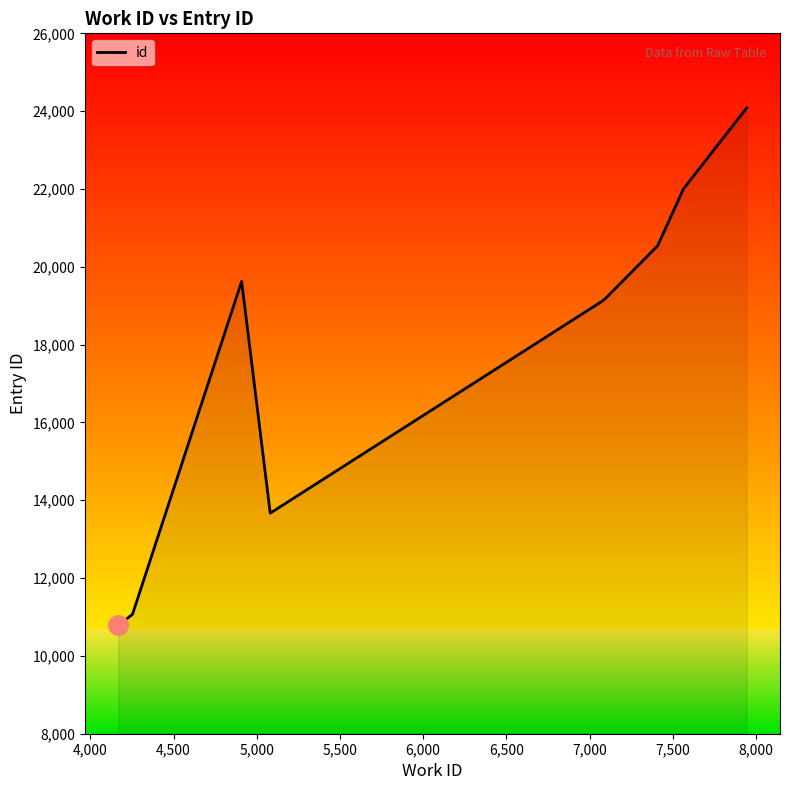

What is the minimum value shown in the chart?

10784